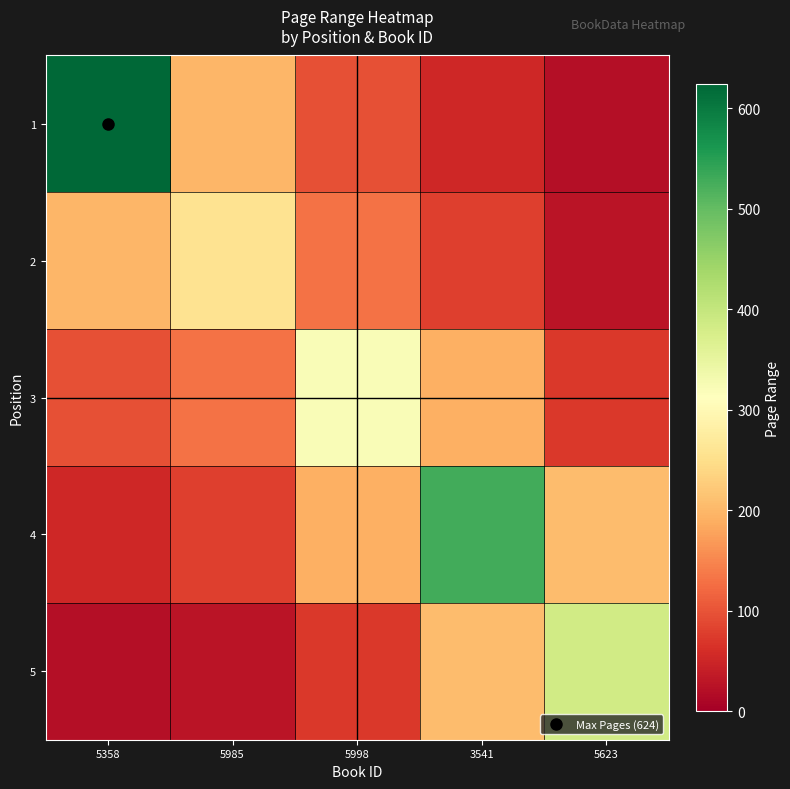

At which category does the chart reach its minimum across all series?

5623